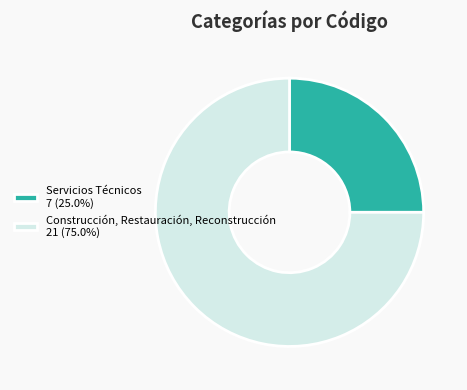

How many slices are in this pie chart?

2